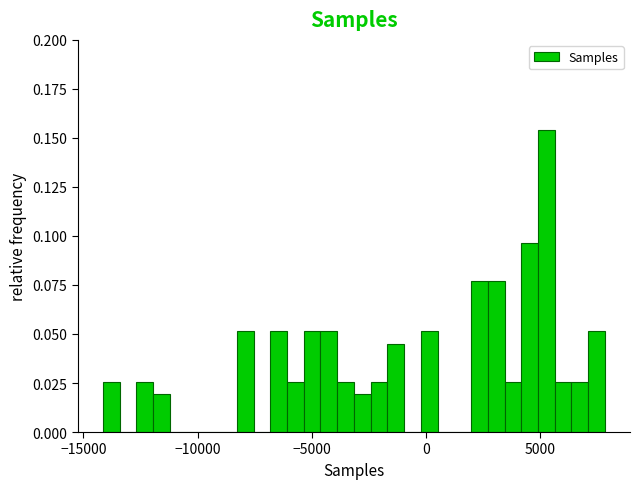

Read against the x-axis, roughly where is the centre of the tallest bar?

5500